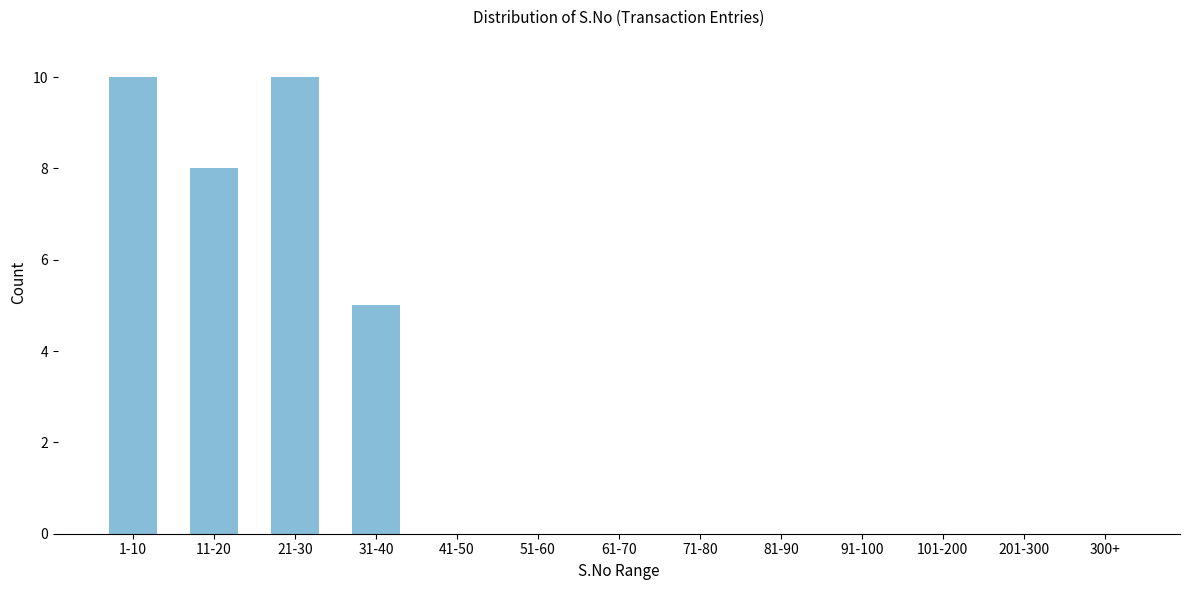

Reading left to right, transcribe all the data shown in this chart.

1-10=10	11-20=8	21-30=10	31-40=5	41-50=0	51-60=0	61-70=0	71-80=0	81-90=0	91-100=0	101-200=0	201-300=0	300+=0